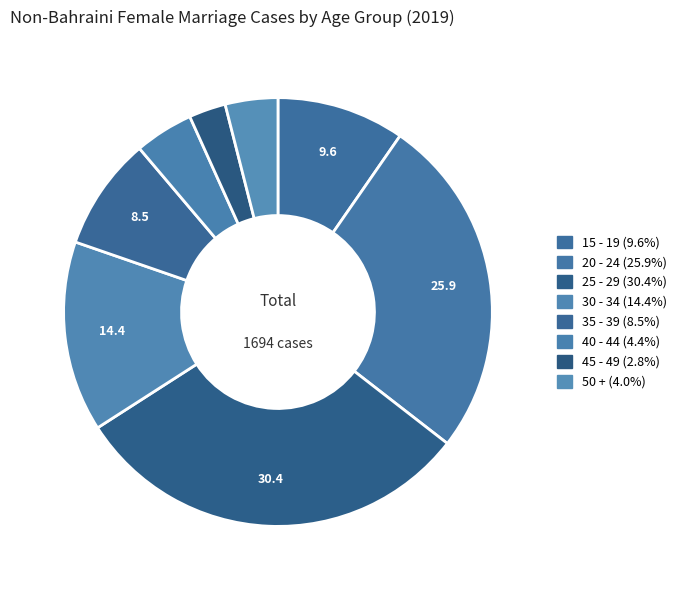

Is there a majority slice in this chart?

No